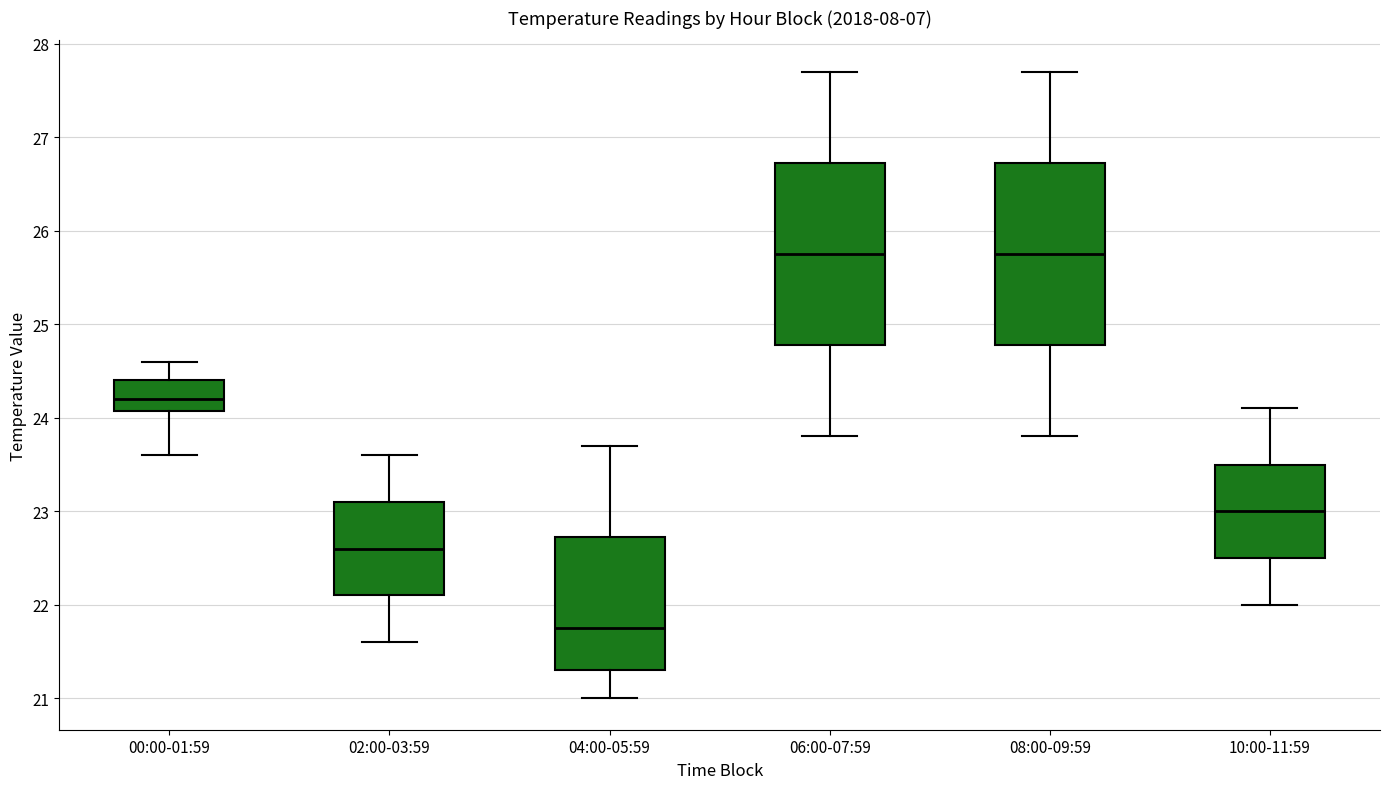

Reading left to right, transcribe this box plot: for each box, give where its median line is, the range the box spans, and where its two whiskers end, as read against the y-axis. The values are not printed on the chart, so give them approximately, as read against the axis.

00:00-01:59: median 24.2, box 24.1 to 24.4, whiskers 23.6 to 24.6
02:00-03:59: median 22.6, box 22.1 to 23.1, whiskers 21.6 to 23.6
04:00-05:59: median 21.8, box 21.3 to 22.7, whiskers 21.0 to 23.7
06:00-07:59: median 25.8, box 24.8 to 26.7, whiskers 23.8 to 27.7
08:00-09:59: median 25.8, box 24.8 to 26.7, whiskers 23.8 to 27.7
10:00-11:59: median 23.0, box 22.5 to 23.5, whiskers 22.0 to 24.1